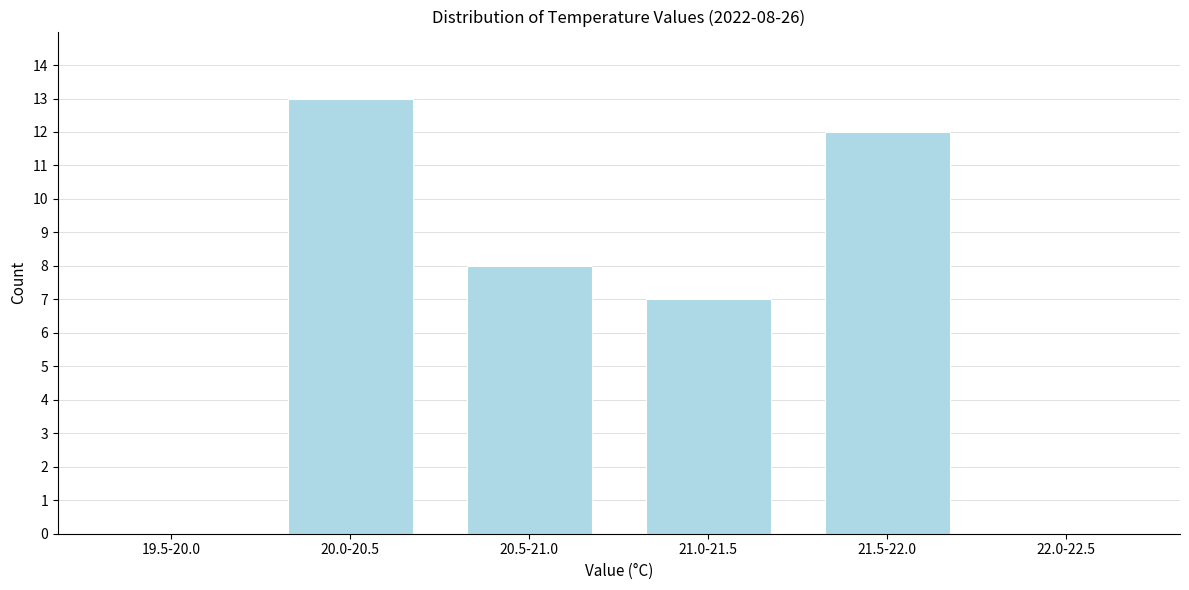

Reading left to right, extract all data points from this chart.

19.5-20.0=0	20.0-20.5=13	20.5-21.0=8	21.0-21.5=7	21.5-22.0=12	22.0-22.5=0